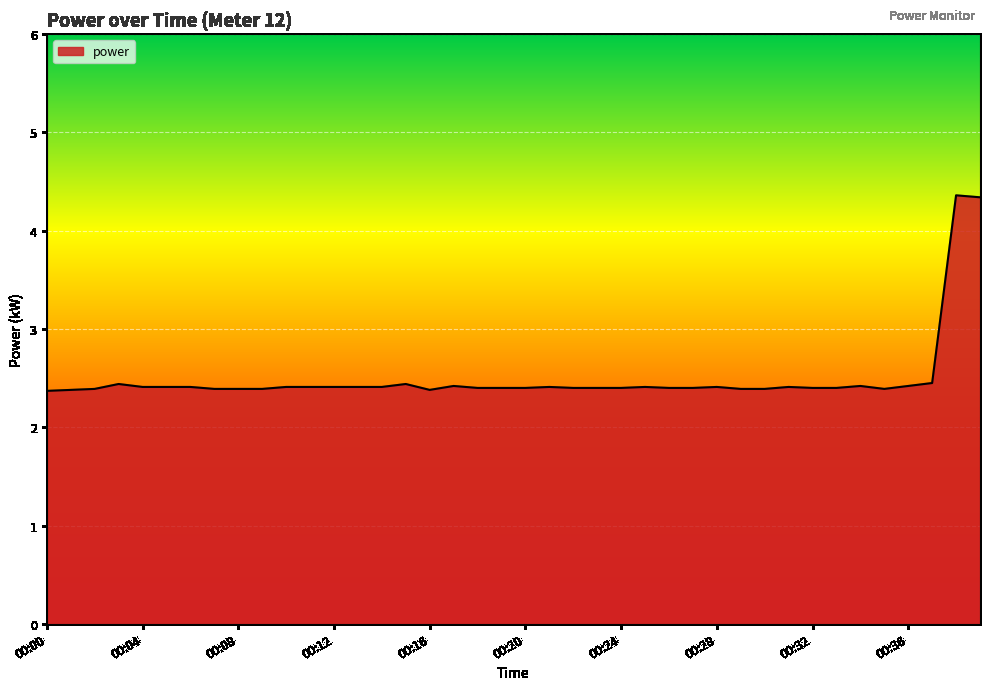

What is the smallest value displayed?

2.4